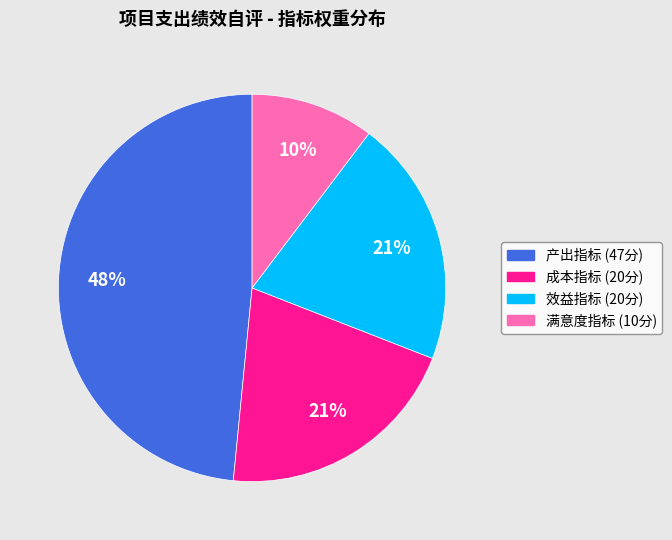

Count the number of slices in the pie.

4